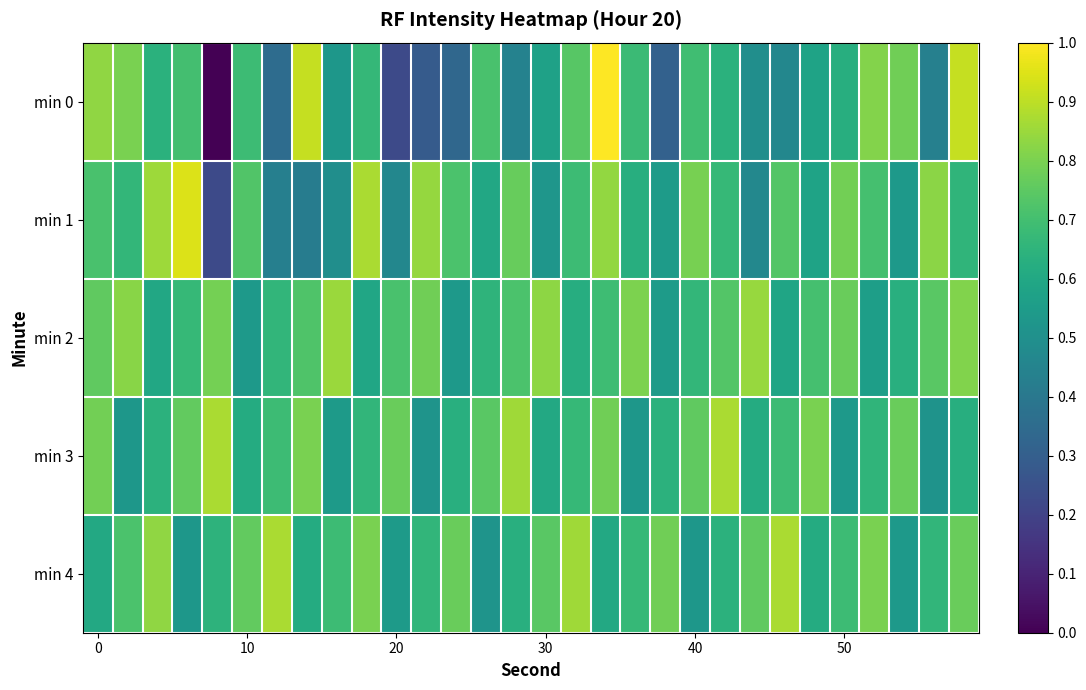

Which series has the largest range (max minus min)?

min 0